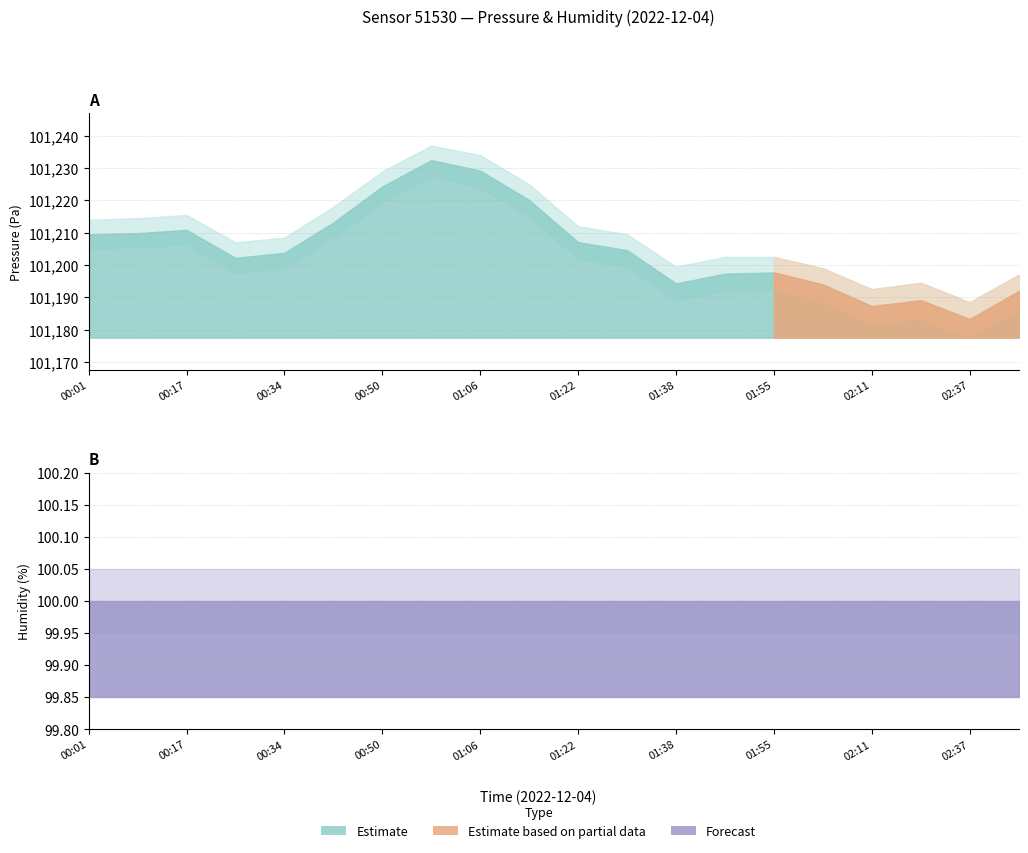

At how many categories does at least one series exceed 27112?

20